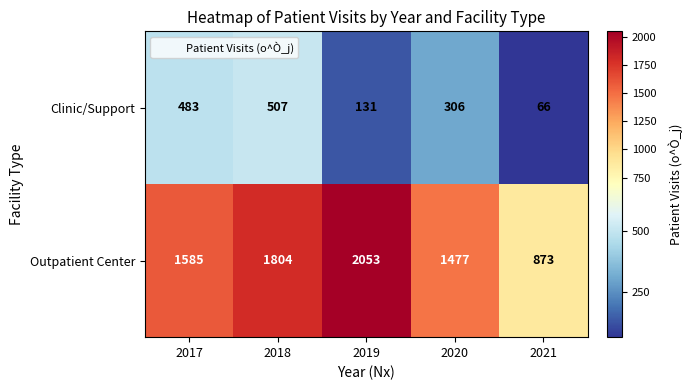

What is the difference between the Clinic/Support values at 2020 and 2021?

240